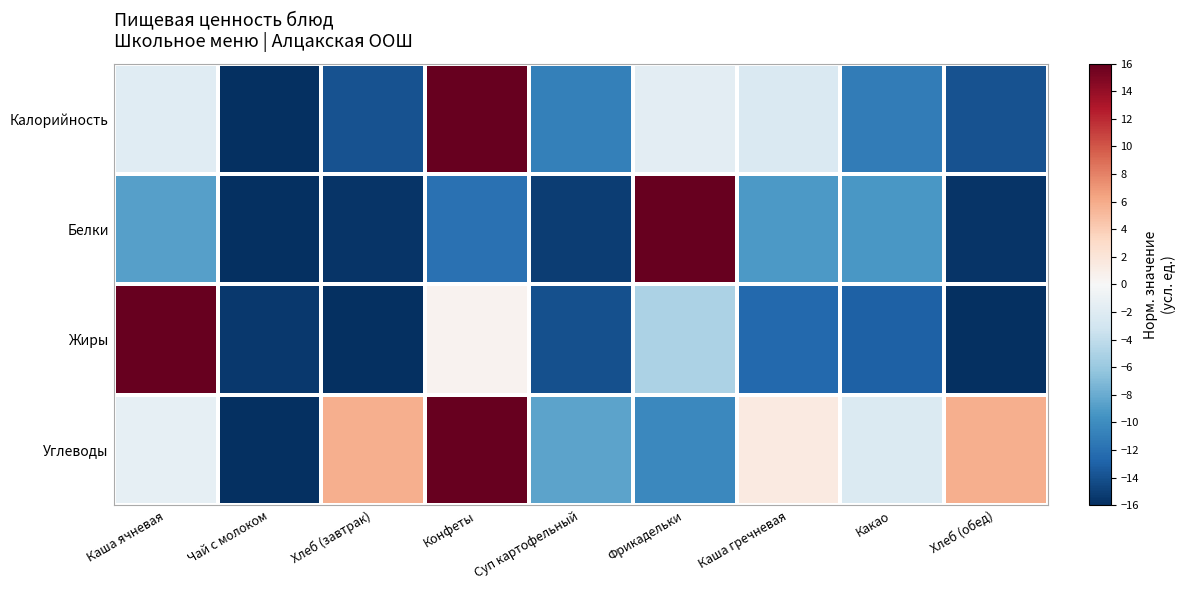

Which series has the widest spread of values?

Калорийность